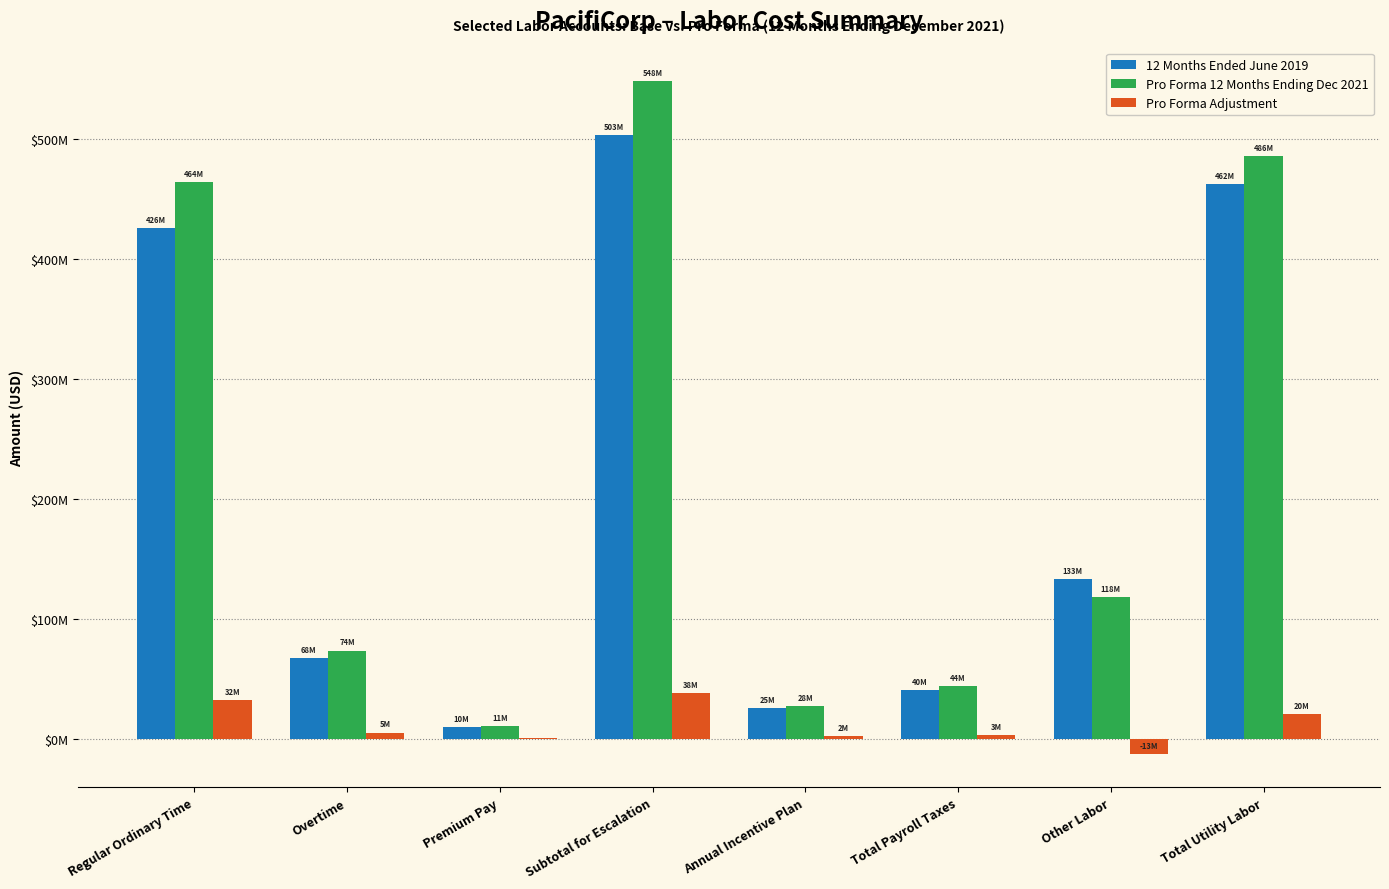

Between Premium Pay and Other Labor, which series saw the biggest shift?

12 Months Ended June 2019